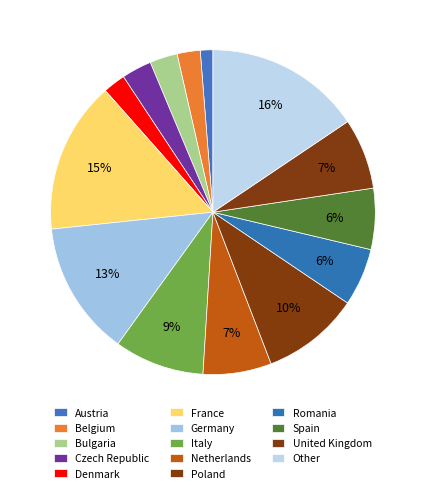

How many slices are in this pie chart?

14